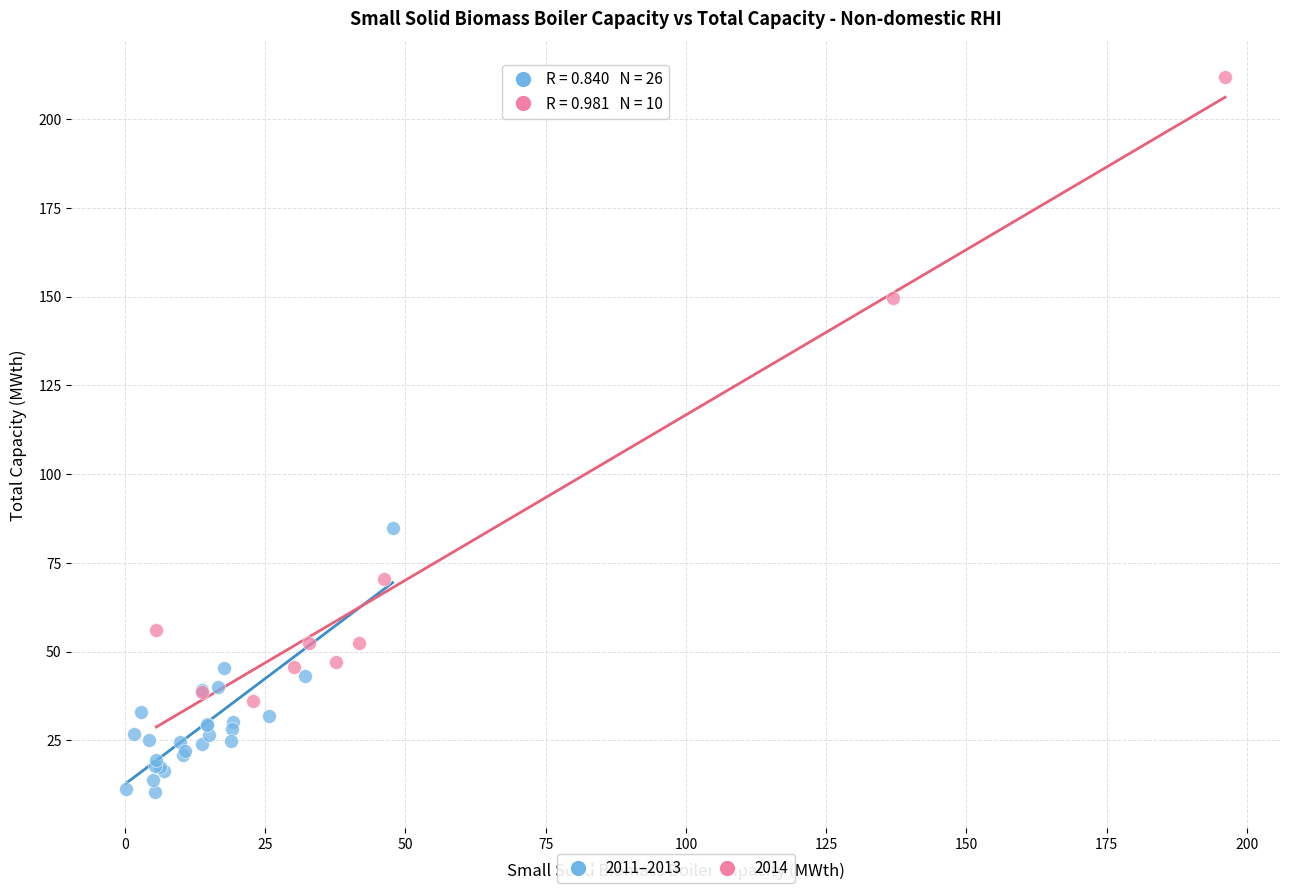

Which series has the widest spread of Y values?

2014